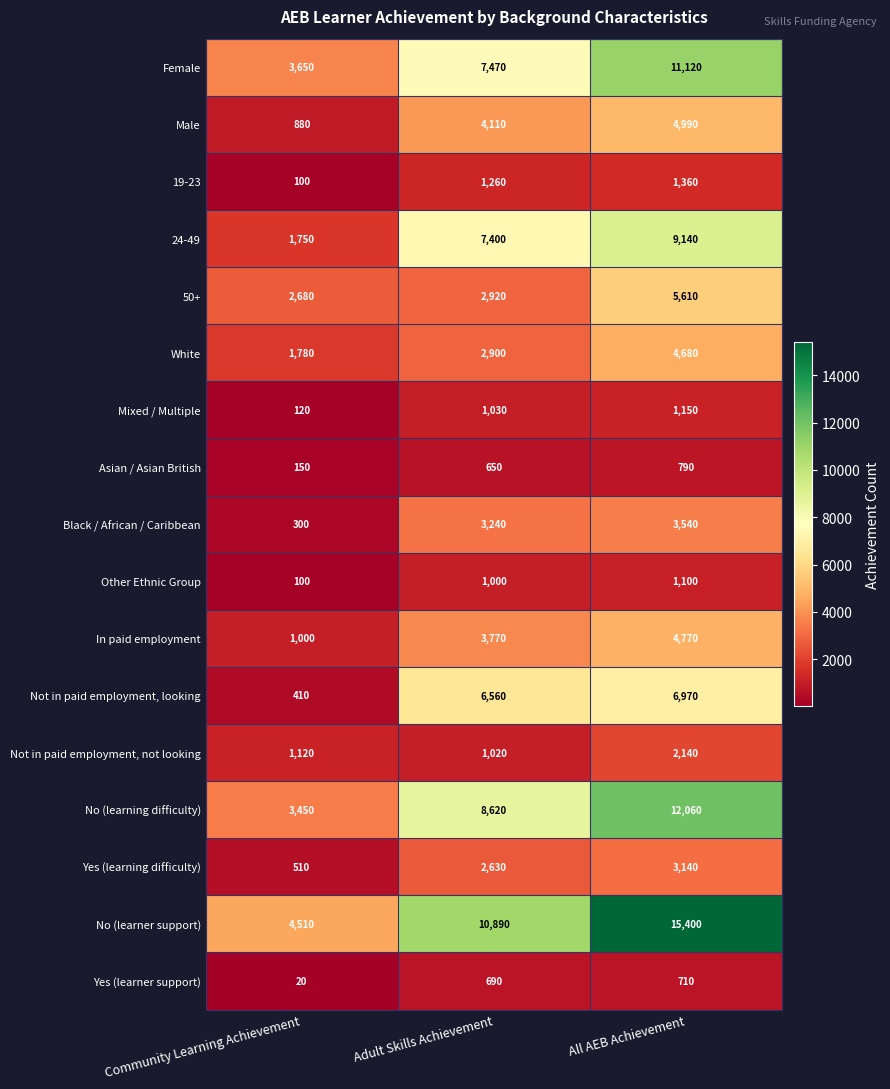

How many values in the In paid employment series are below 3770?

1